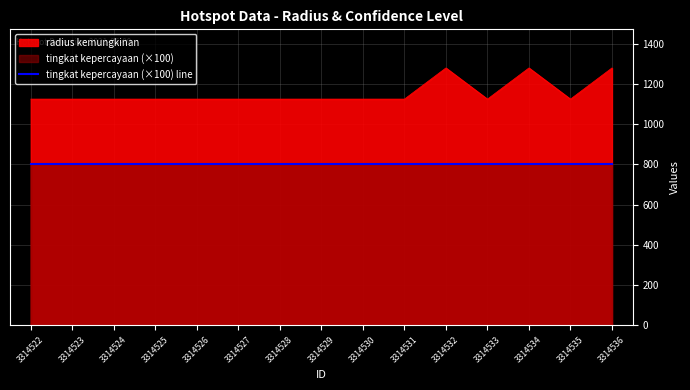

Rank the categories by value from highest to lowest.

3314532, 3314534, 3314536, 3314522, 3314523, 3314524, 3314525, 3314526, 3314527, 3314528, 3314529, 3314530, 3314531, 3314533, 3314535